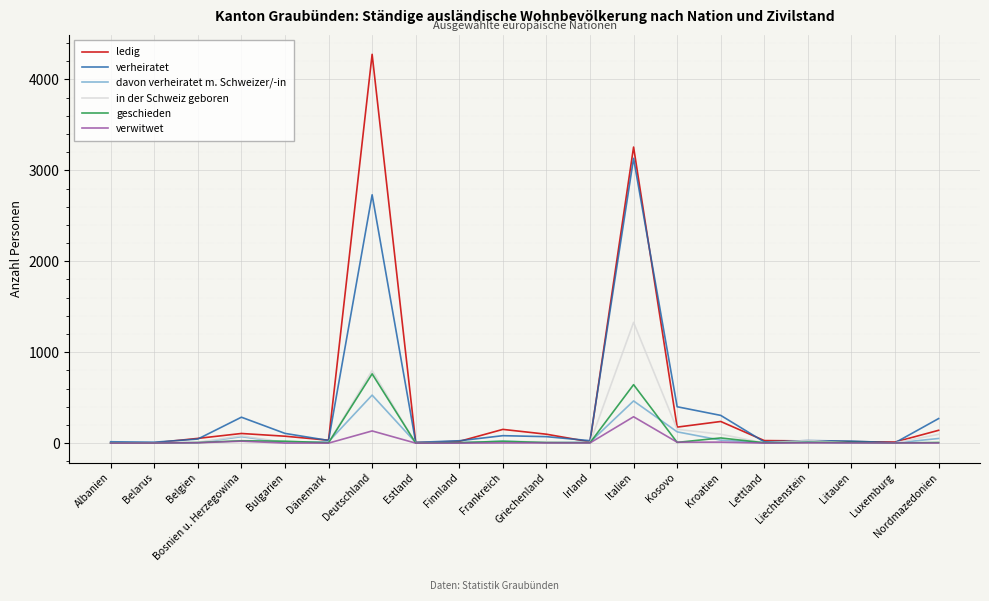

The davon verheiratet m. Schweizer/-in series shows 2 at Luxemburg. True or false?

True